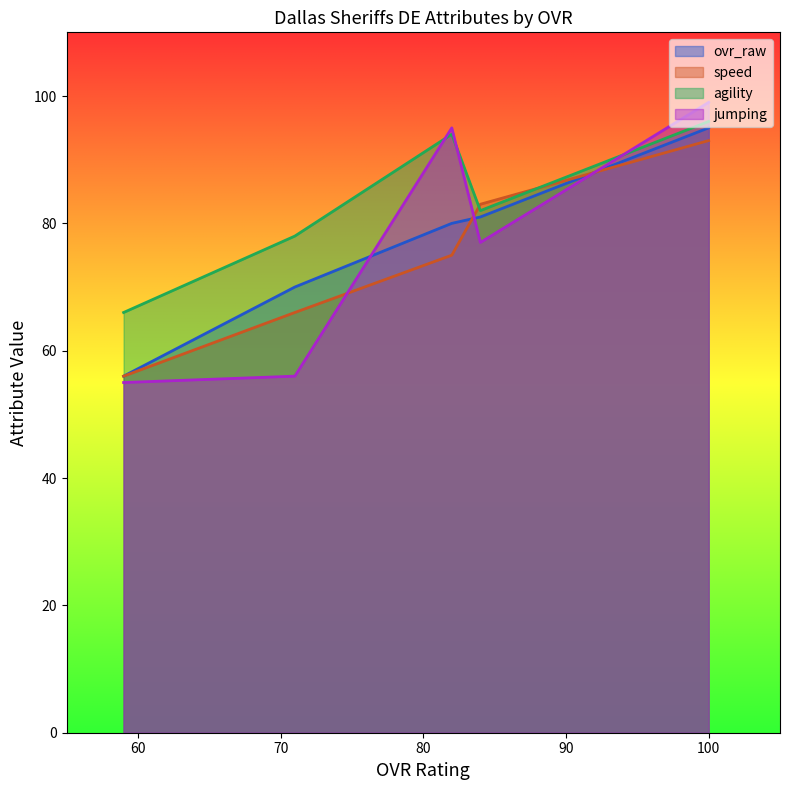

The ovr_raw series shows 111 at 82. True or false?

False